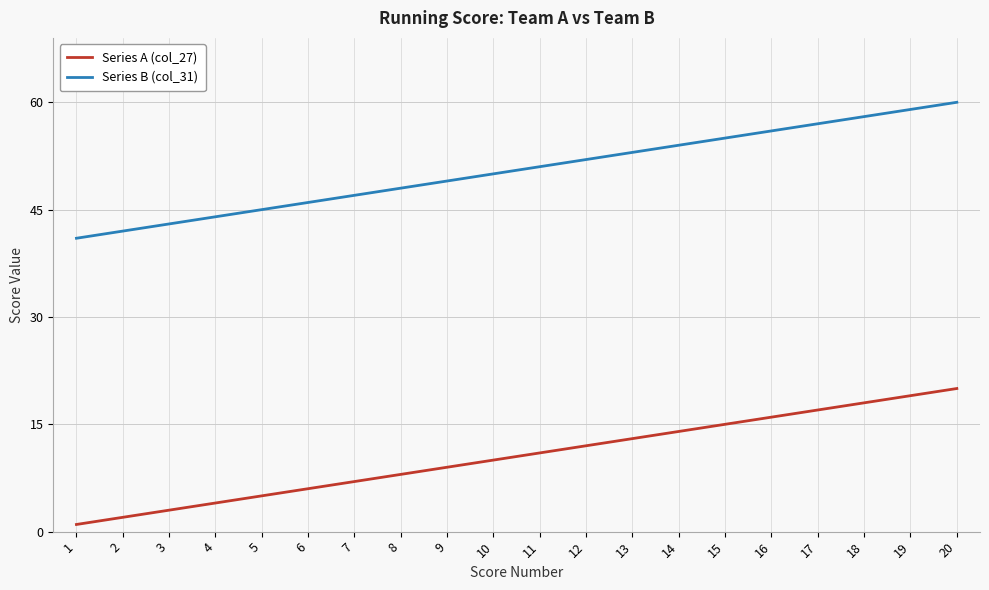

What is the maximum value shown in the chart?

60